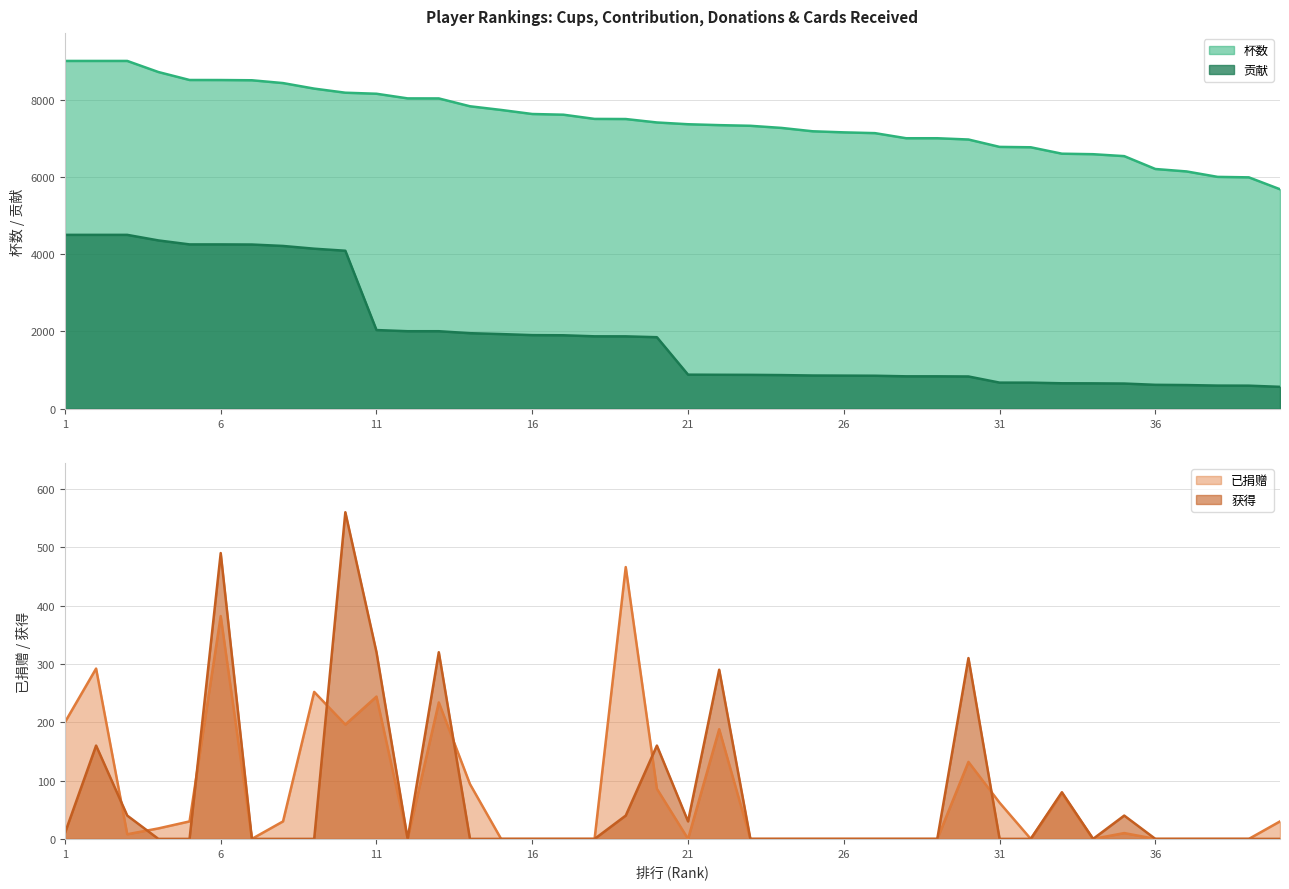

Which has a higher value, 20 or 35?

20